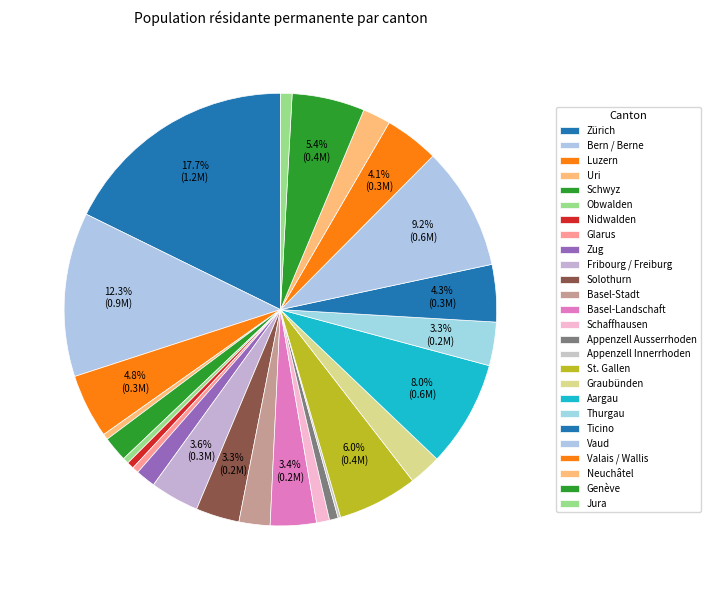

To the nearest percent, what is the difference between the Jura and Schwyz slice percentages?

1%